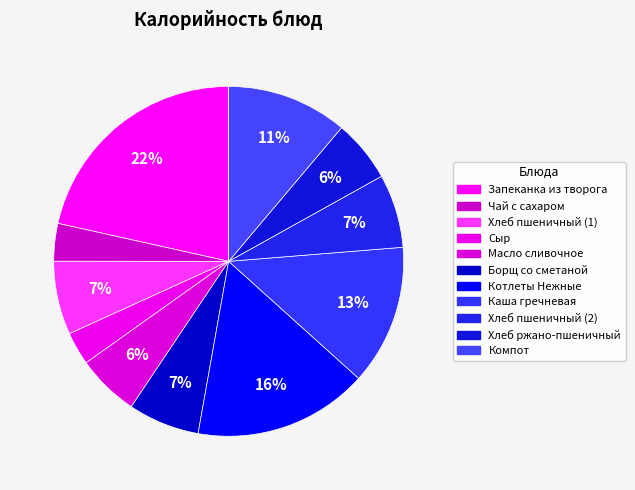

Approximately how many times larger is the value at Хлеб пшеничный (2) compared to Хлеб ржано-пшеничный?

1.2